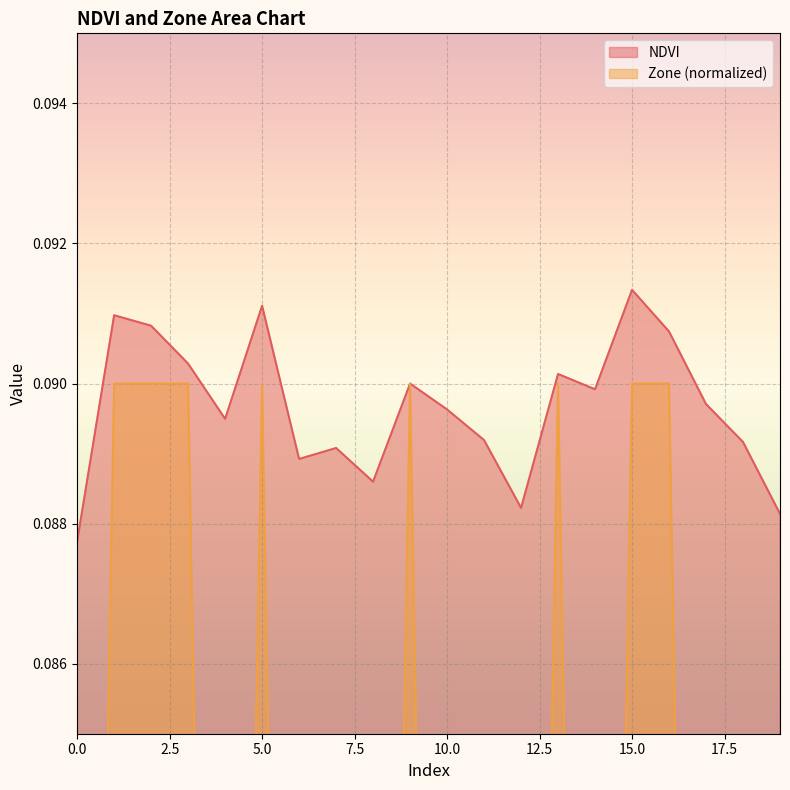

Count the Zone values in the range 0 to 1.

20